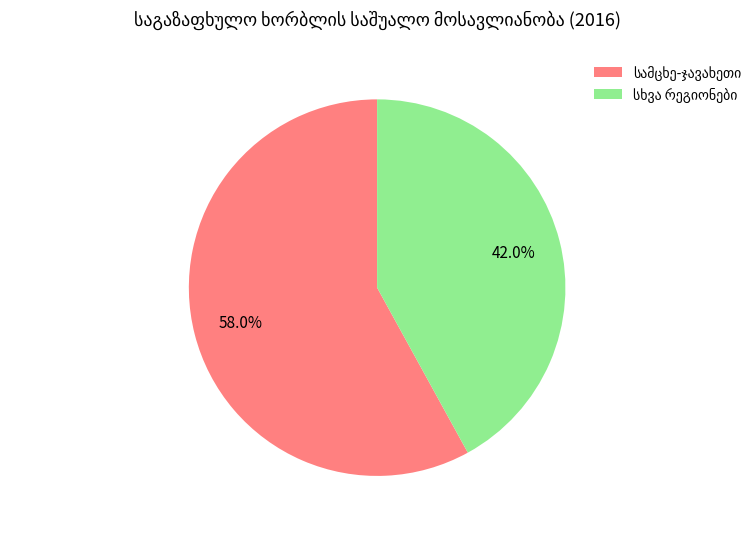

Is there a majority slice in this chart?

Yes